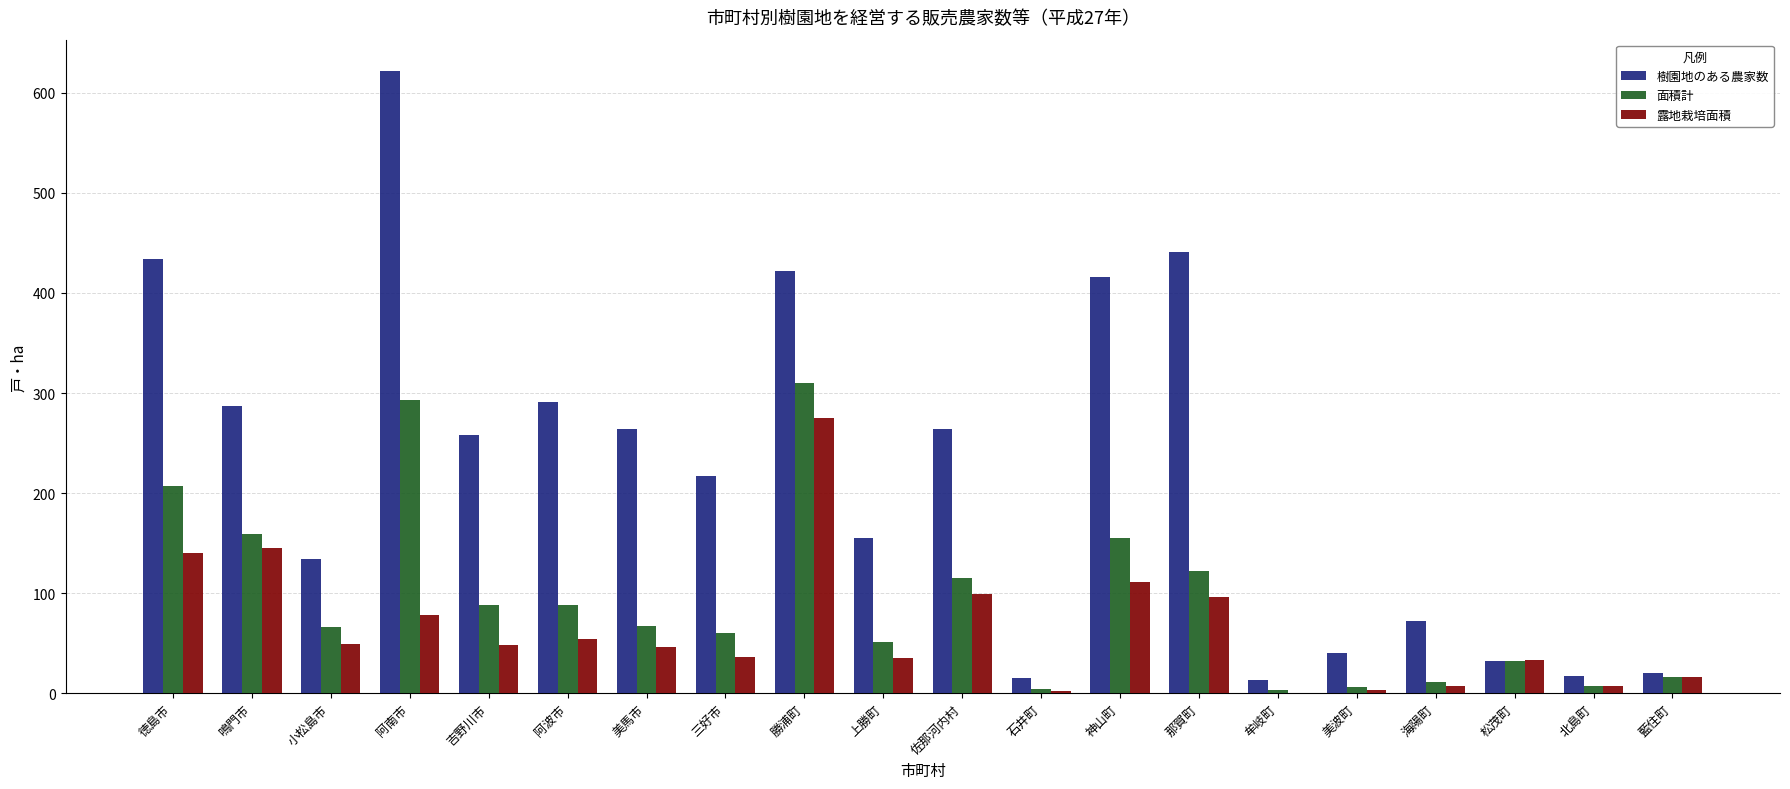

Which series has the widest spread of values?

樹園地のある農家数